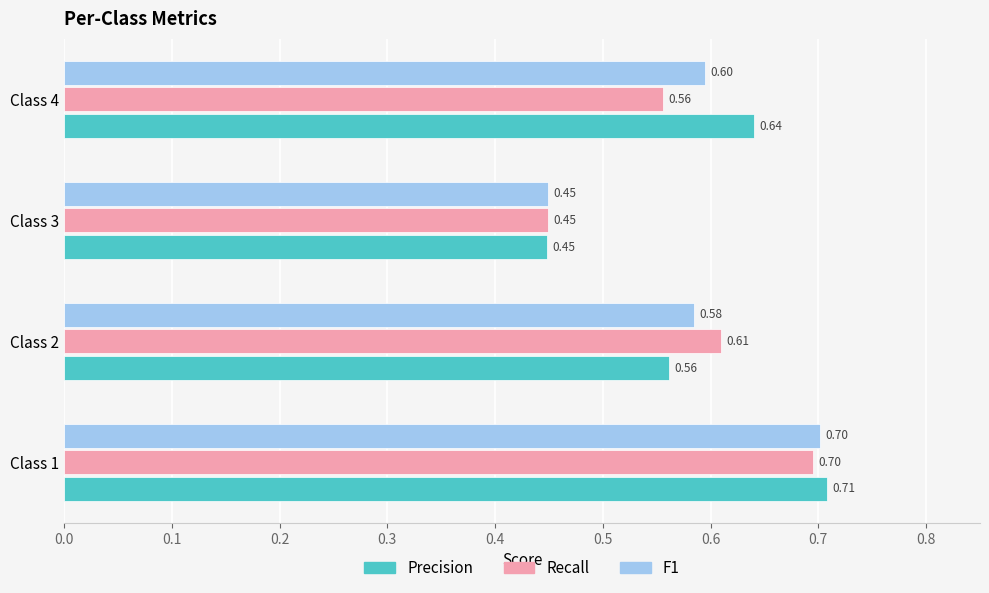

Rank the series by their average value, from lowest to highest.

Recall, F1, Precision